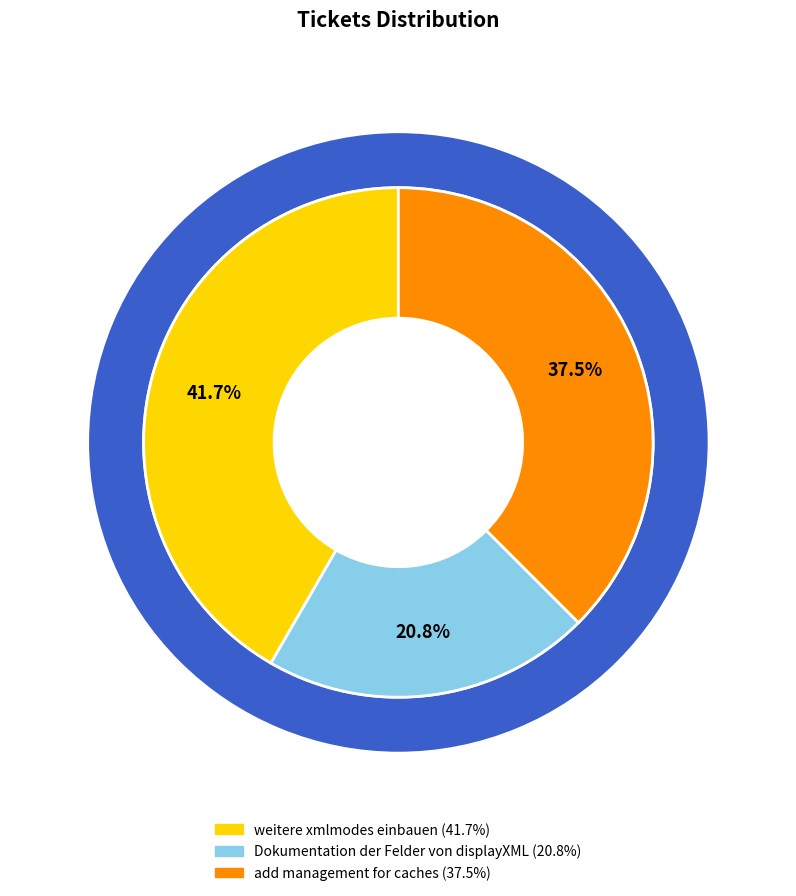

Which has a higher value, Dokumentation der Felder von displayXML or add management for caches?

add management for caches